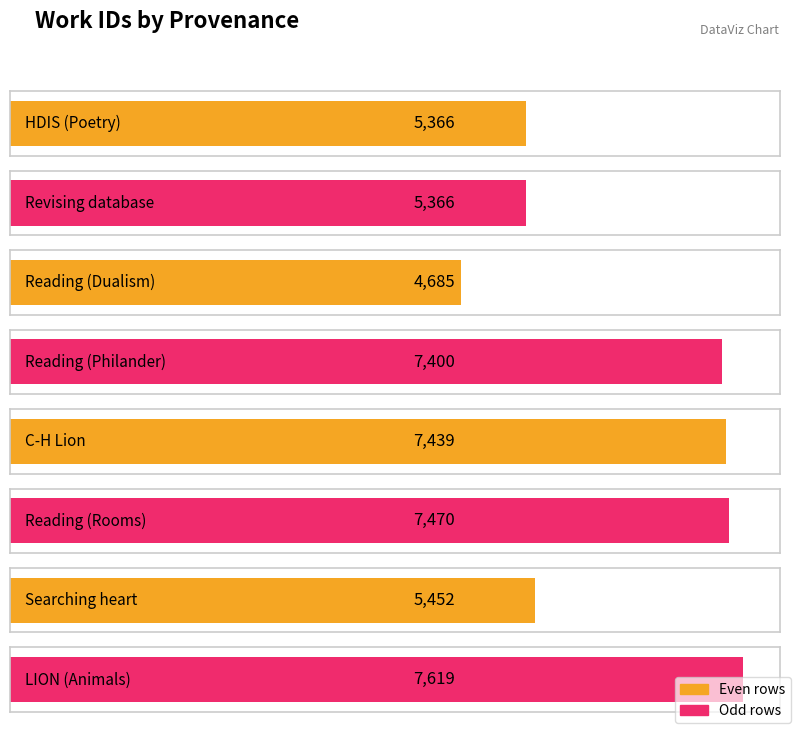

Does the chart contain stacked bars?

No